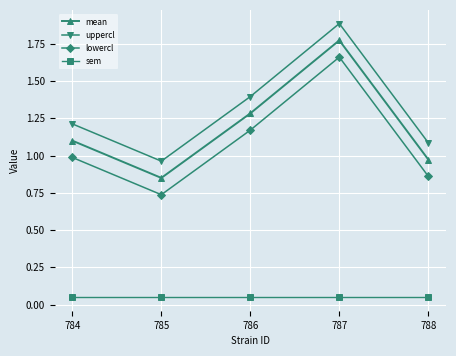

What is the average value of the lowercl series?

1.1